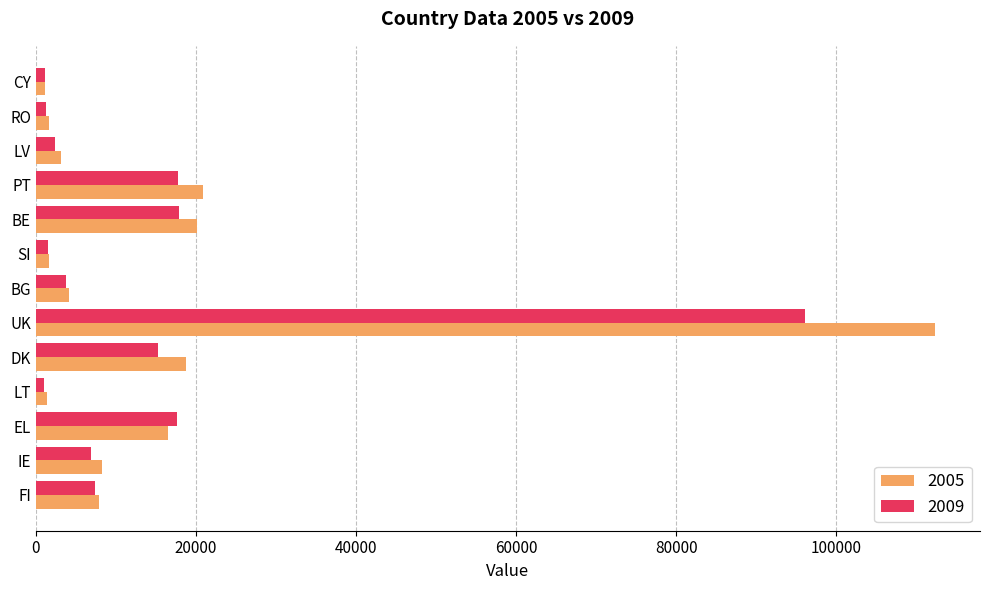

What are all the series names shown in the legend?

2005, 2009